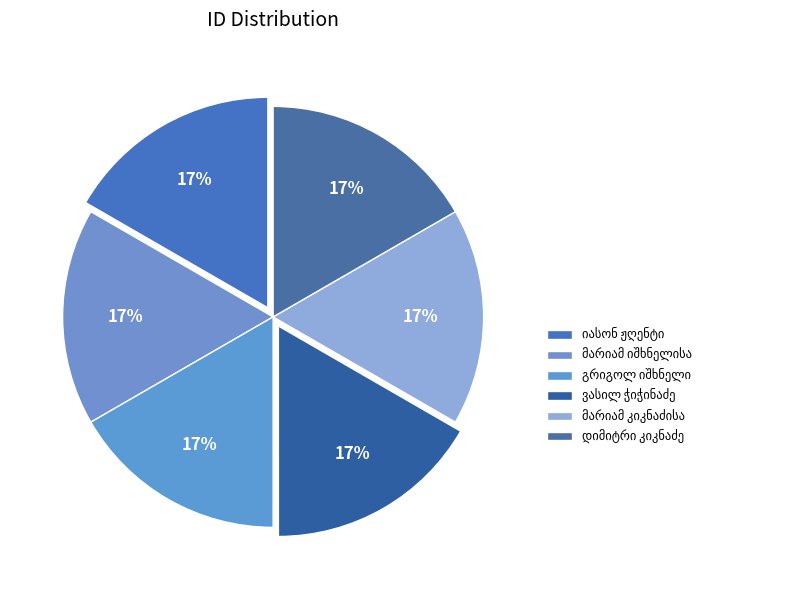

How many segments does this pie chart have?

6